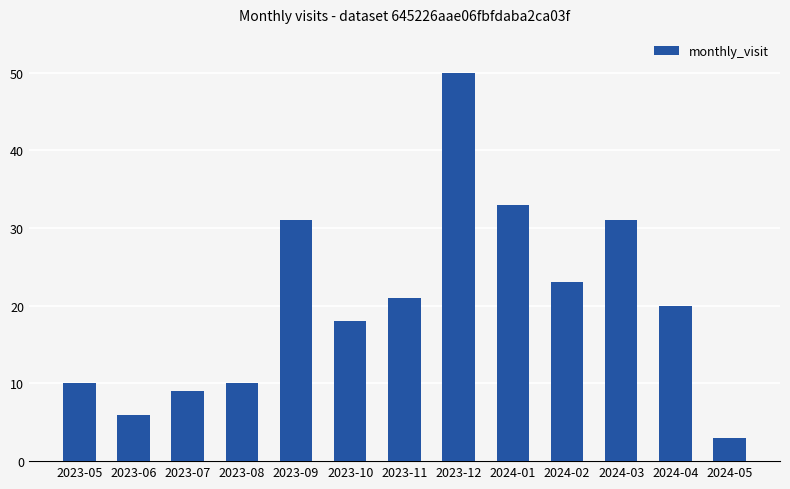

How many categories are shown in the chart?

13